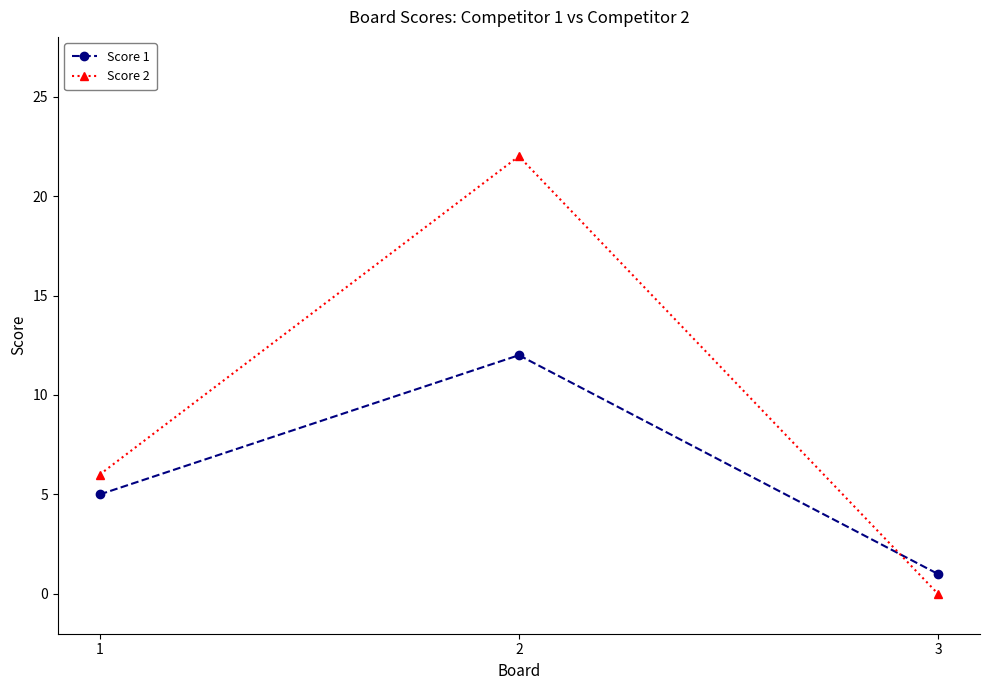

Reading right to left, transcribe all the data shown in this chart.

Score 1: 3=1	2=12	1=5
Score 2: 3=0	2=22	1=6